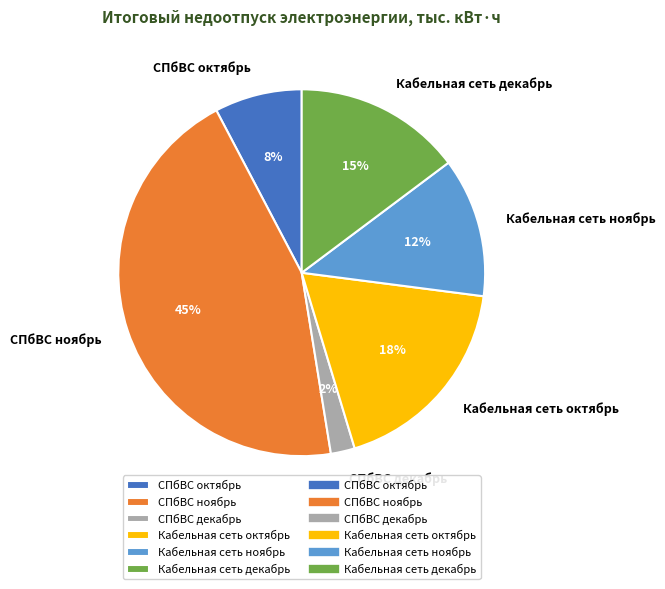

Is Кабельная сеть октябрь the majority of the pie?

No